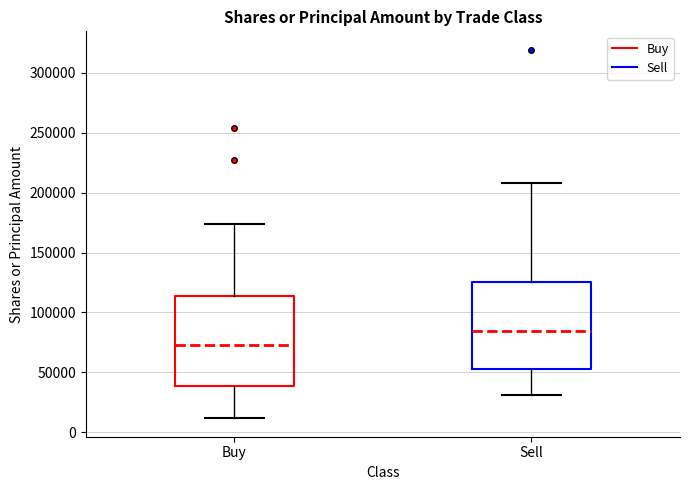

Reading left to right, read every box against the y-axis: the position of its median line, the range the box covers, and the ends of its whiskers. The values are not printed on the chart, so give them approximately, as read against the axis.

Buy: median 75000, box 40000 to 115000, whiskers 10000 to 175000
Sell: median 85000, box 55000 to 125000, whiskers 30000 to 210000